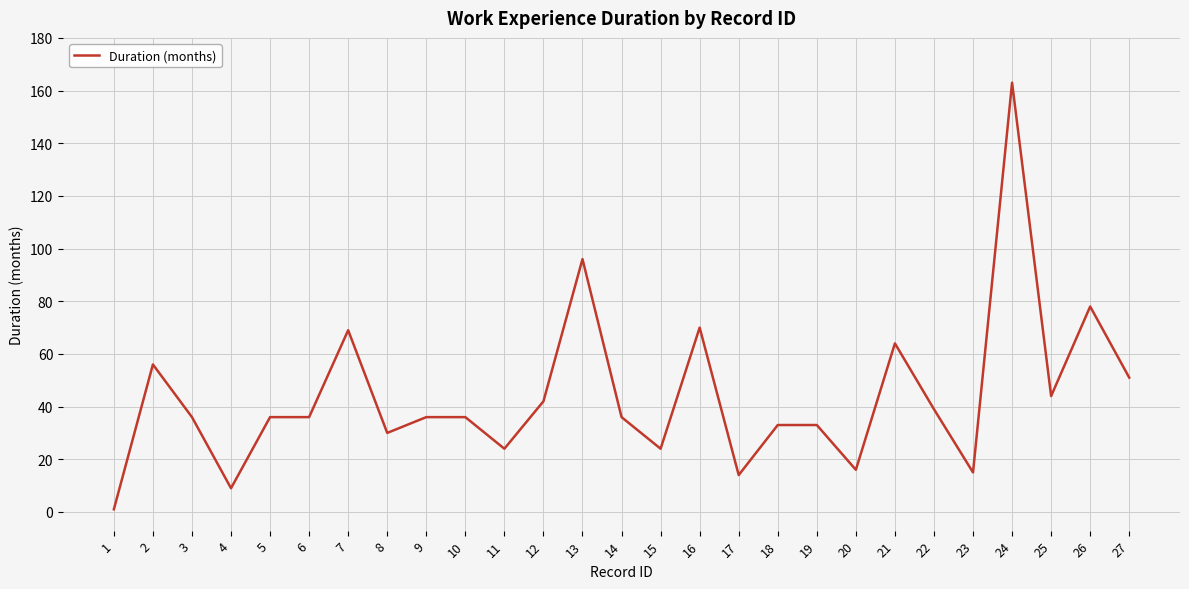

Is it true that the value at 26 is 105?

False